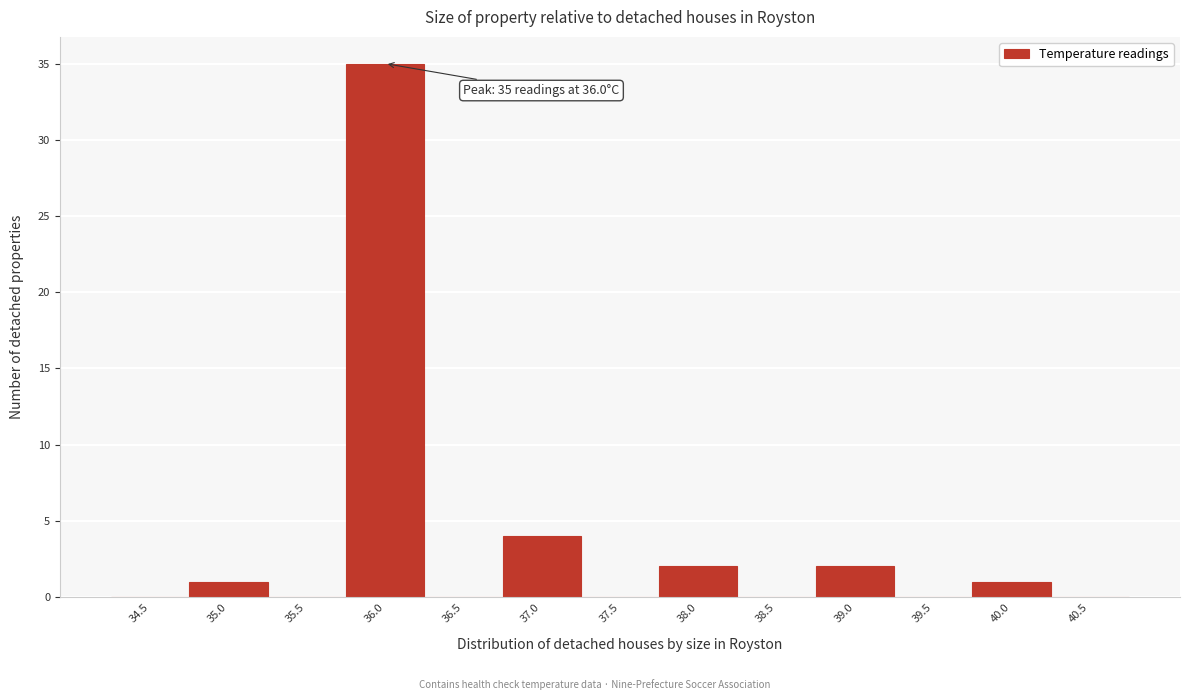

Reading left to right, list all the values displayed in this chart.

34.5=0	35.0=1	35.5=0	36.0=35	36.5=0	37.0=4	37.5=0	38.0=2	38.5=0	39.0=2	39.5=0	40.0=1	40.5=0